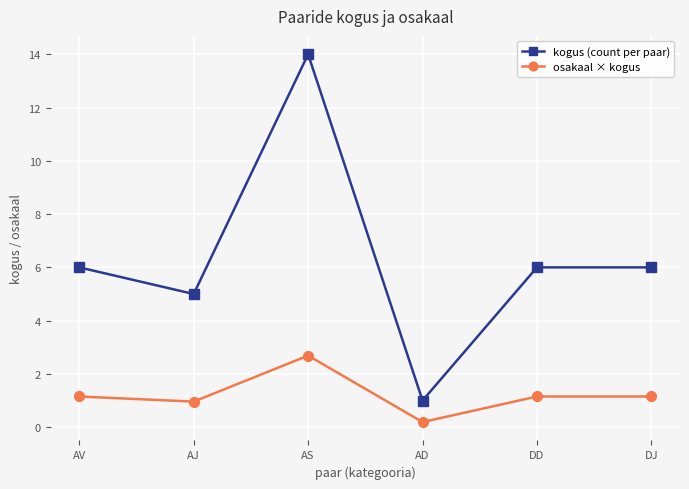

List the series in order of their overall mean, lowest first.

osakaal × kogus, kogus (count per paar)